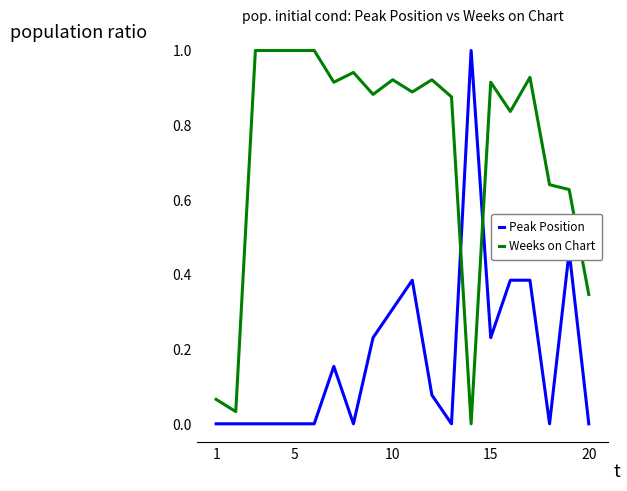

Which series has the largest total across all categories?

Weeks on Chart